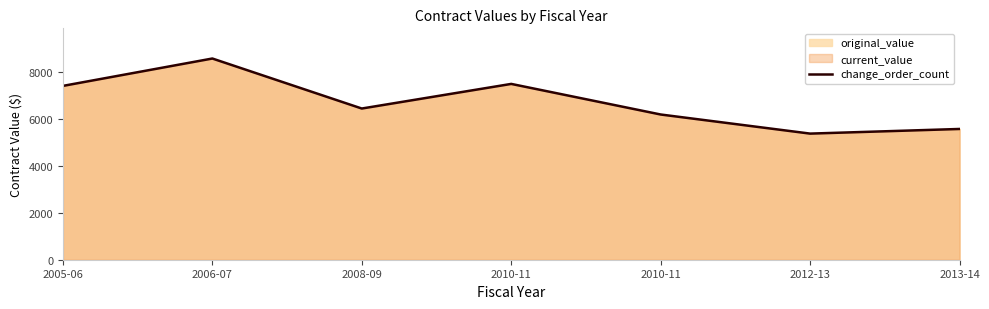

How many interior local peaks (higher than both neighbors) does the data have?

2